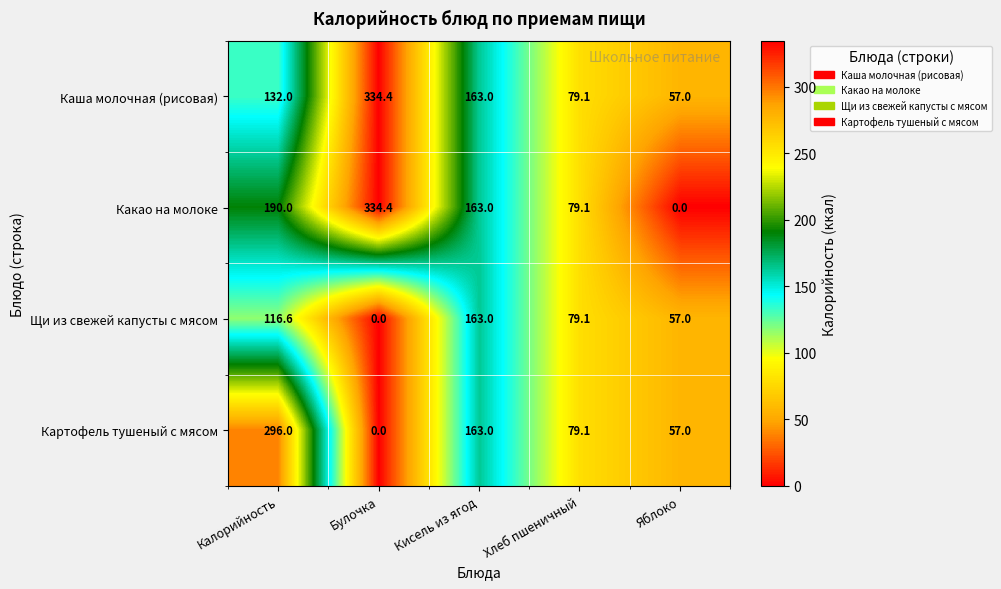

True or false: Каша молочная (рисовая) has a value of 212.8 at Калорийность.

False